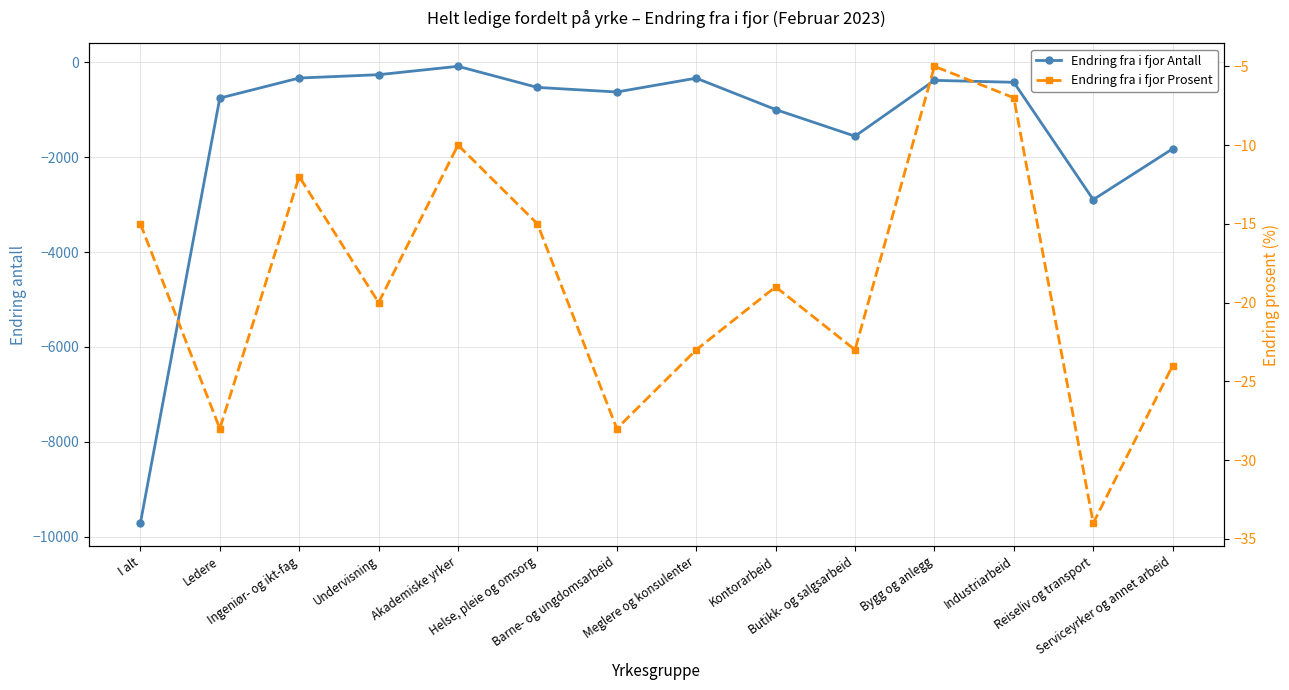

Which series has the widest spread of values?

Endring fra i fjor Antall